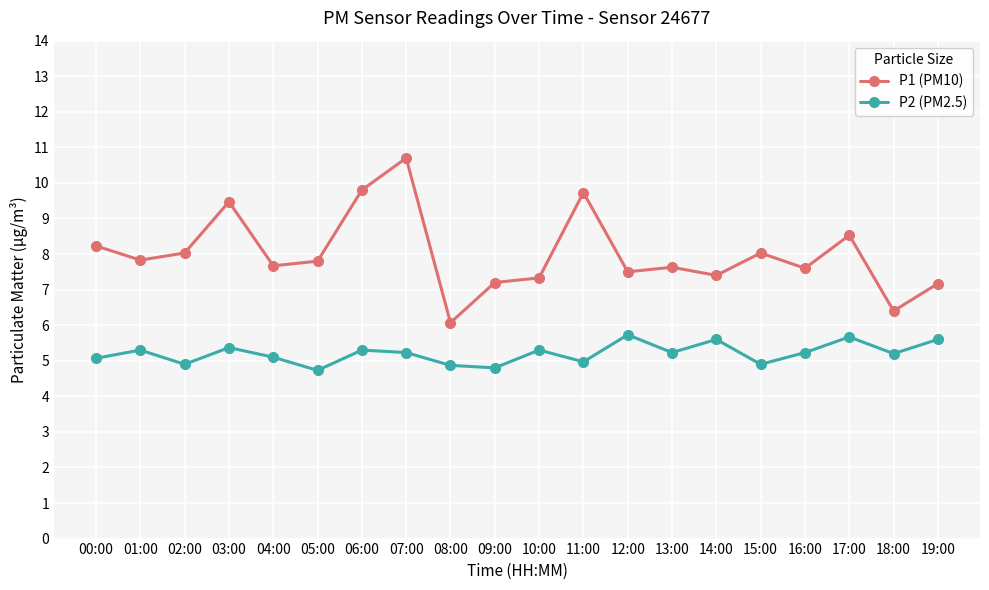

The P1 (PM10) series shows 8.0 at 15:00. True or false?

True